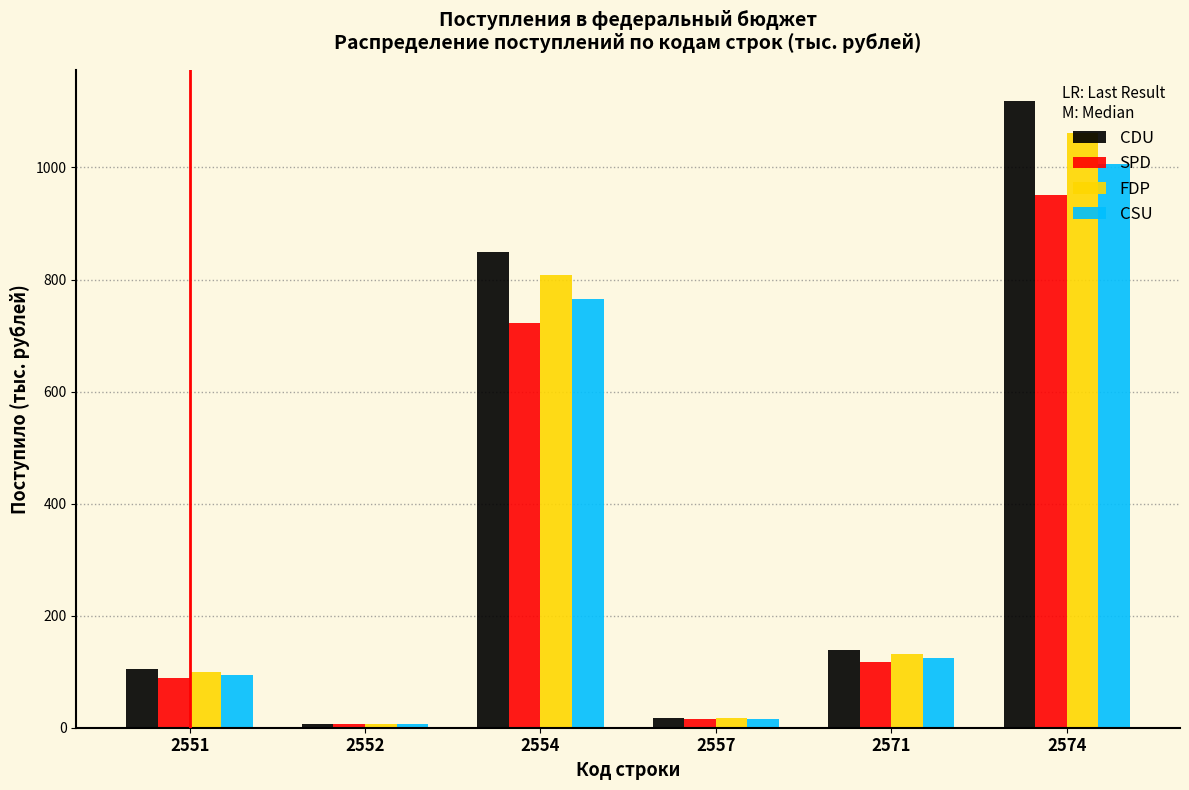

The value of CDU at 2571 is 241.9. True or false?

False